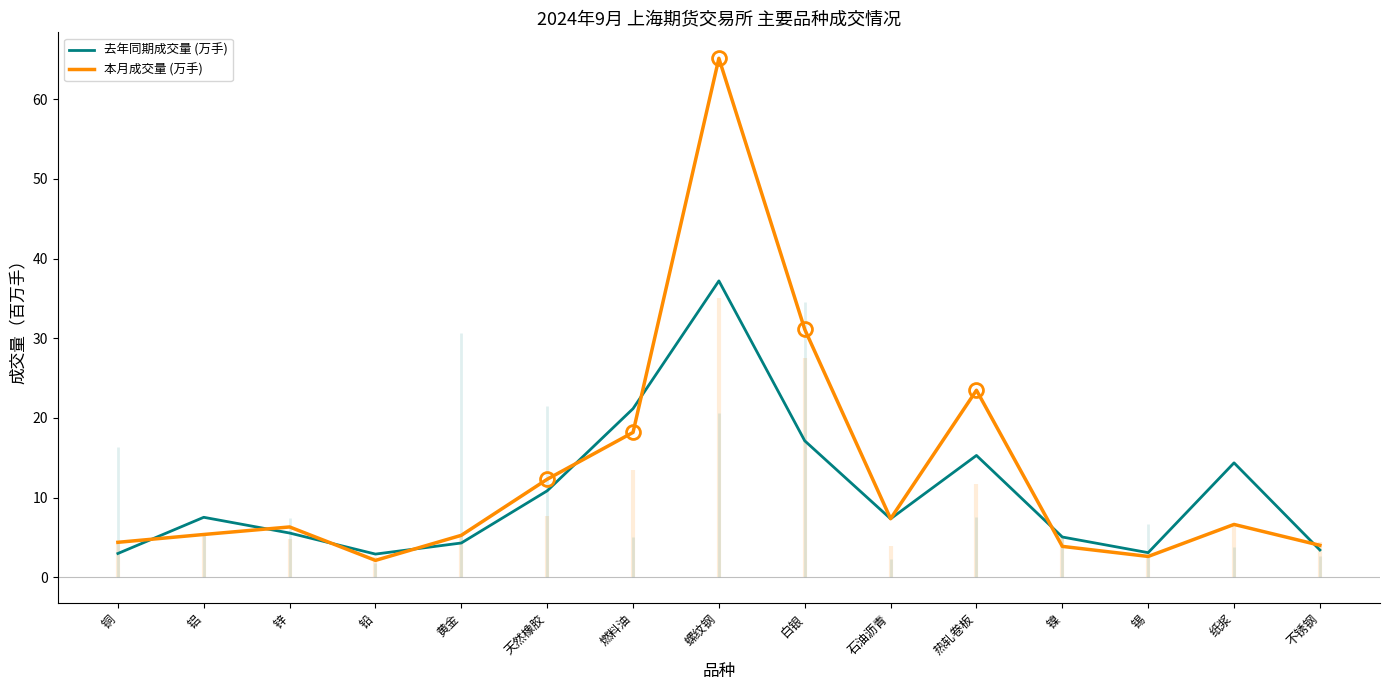

Which category has the lowest value in the 本月成交量 (万手) series?

铅